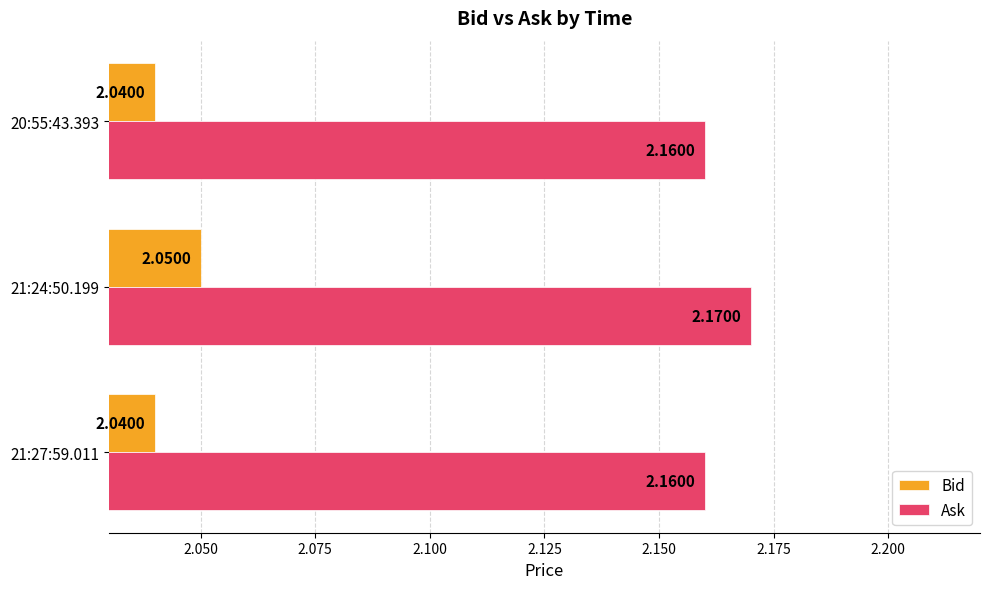

Which category has the highest value in the Bid series?

21:24:50.199